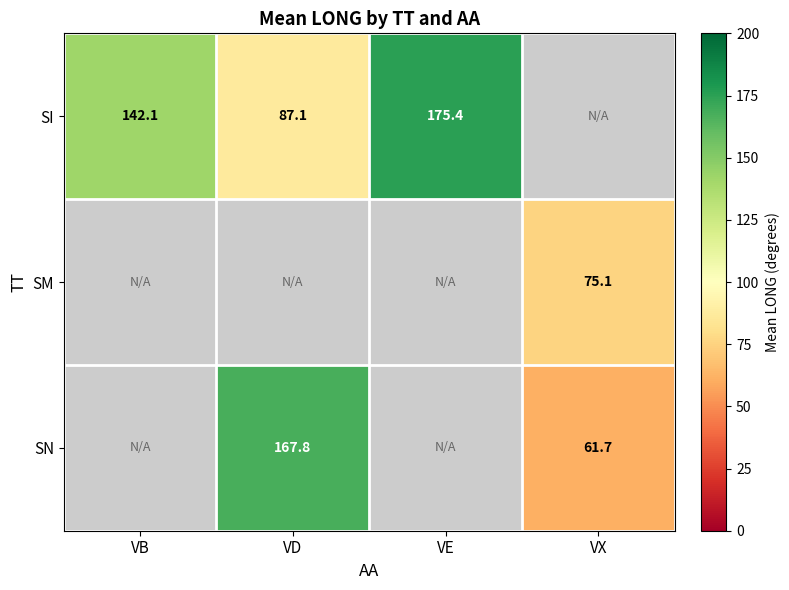

What value does the SN series have at VD?

167.8